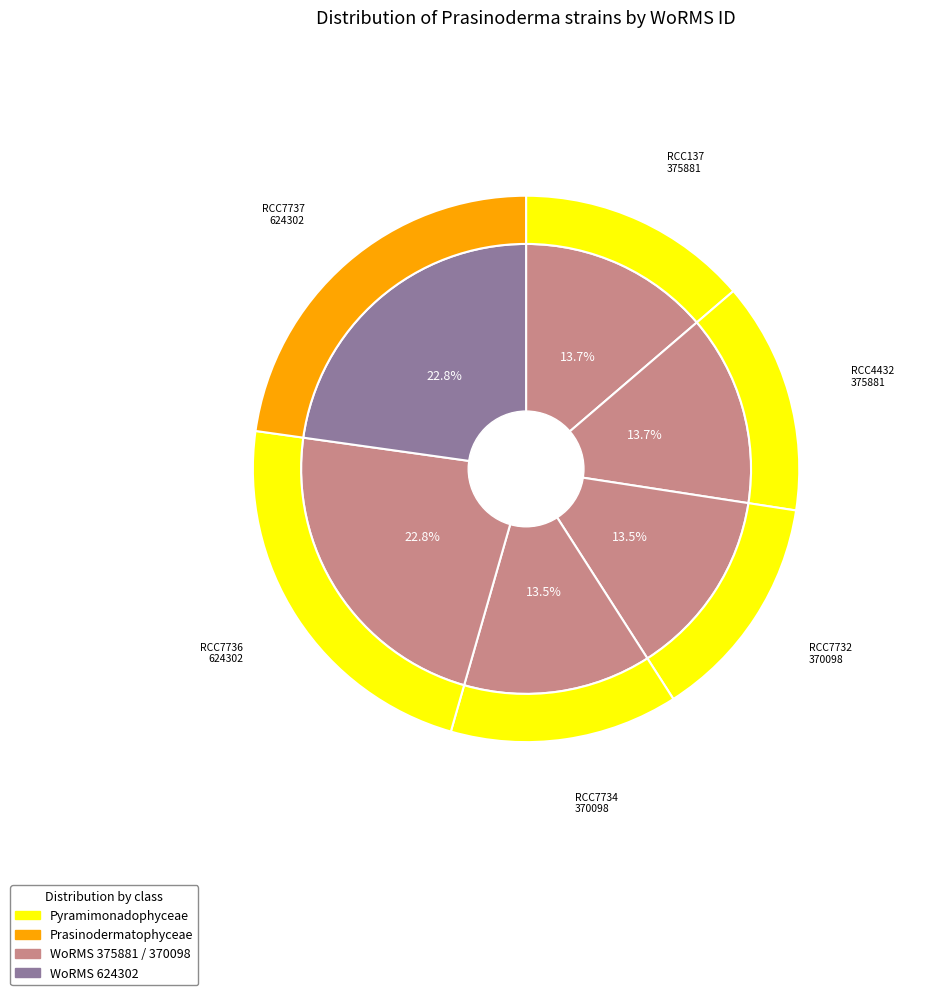

Count the number of slices in the pie.

6